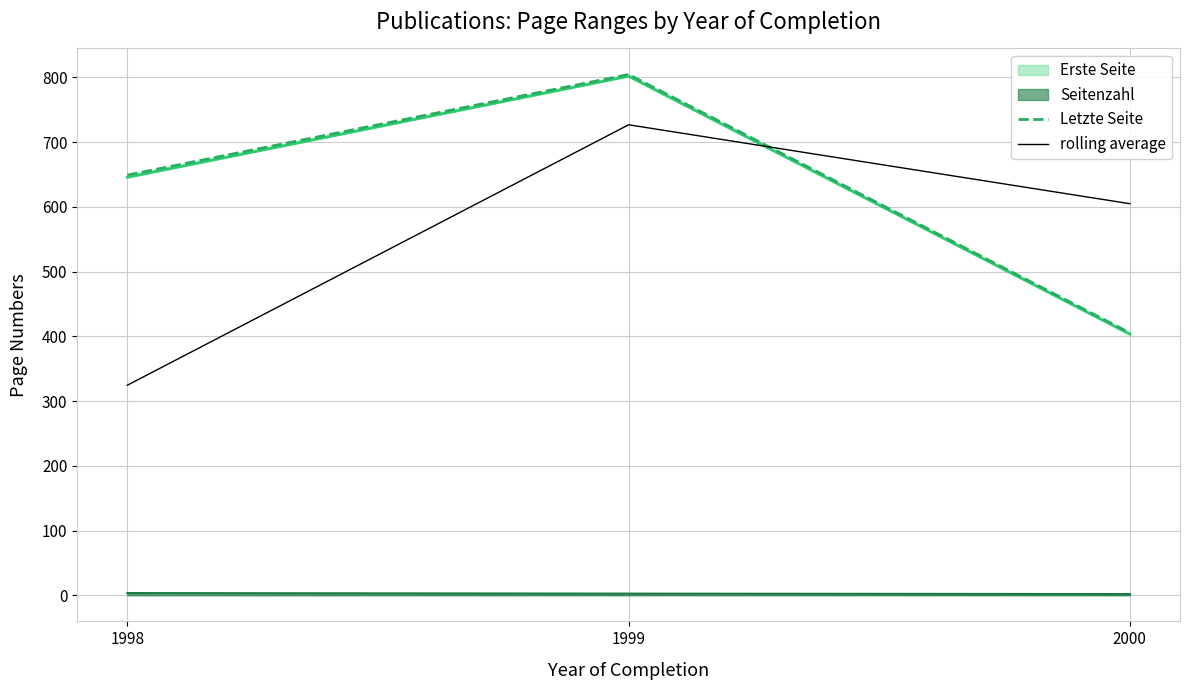

At which label does rolling average first exceed 604?

1999